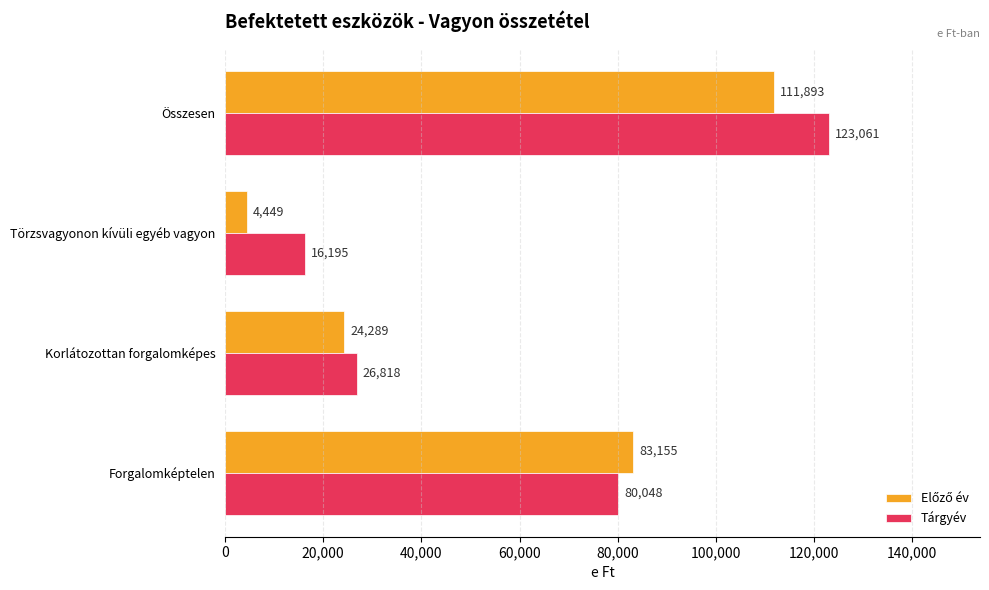

Between Korlátozottan forgalomképes and Összesen, which series saw the biggest shift?

Tárgyév